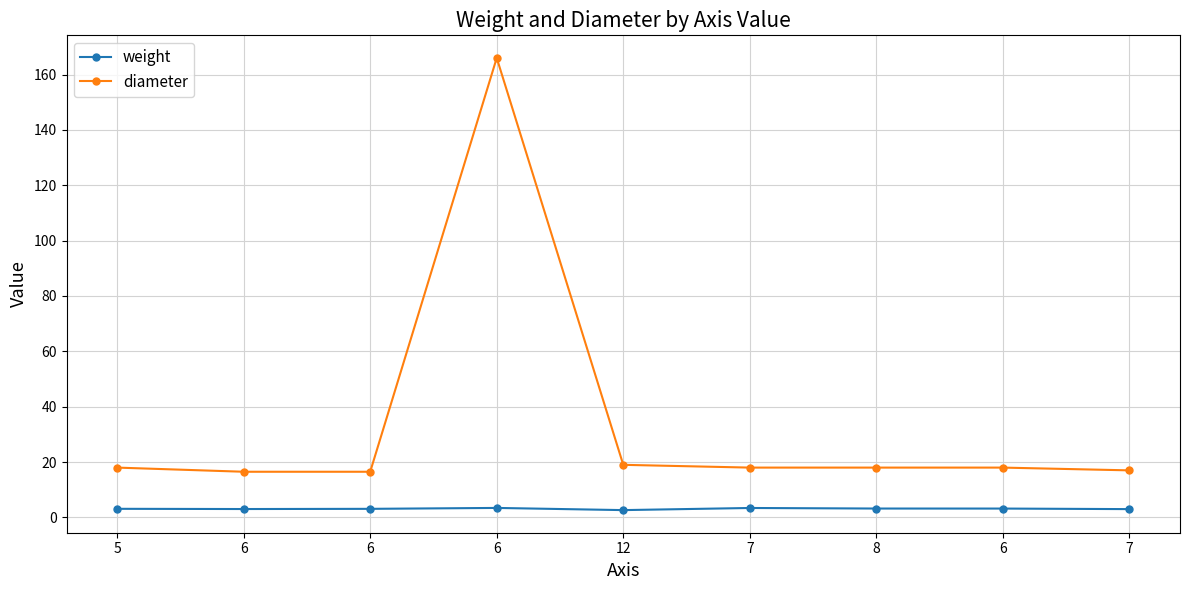

Reading left to right, what are all the values shown in this chart?

weight: 5=3.1	6=3.0	6=3.1	6=3.4	12=2.6	7=3.4	8=3.2	6=3.2	7=3.0
diameter: 5=18.0	6=16.5	6=16.5	6=166.0	12=19.0	7=18.0	8=18.0	6=18.0	7=17.0